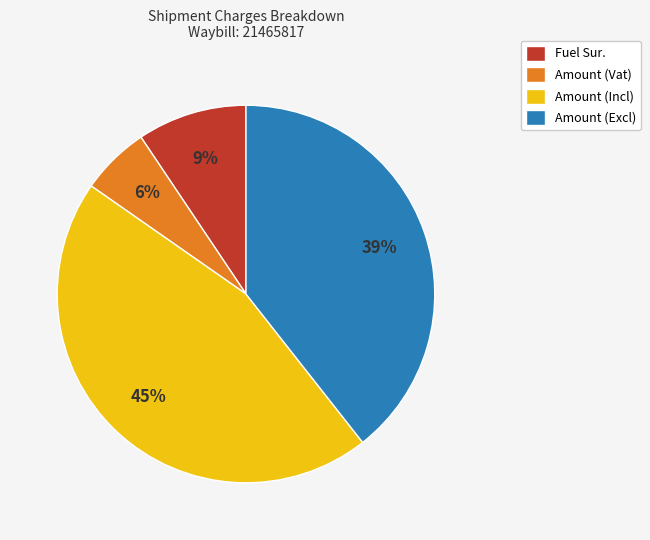

Is the sum of Fuel Sur. and Amount (Vat) greater than half?

No